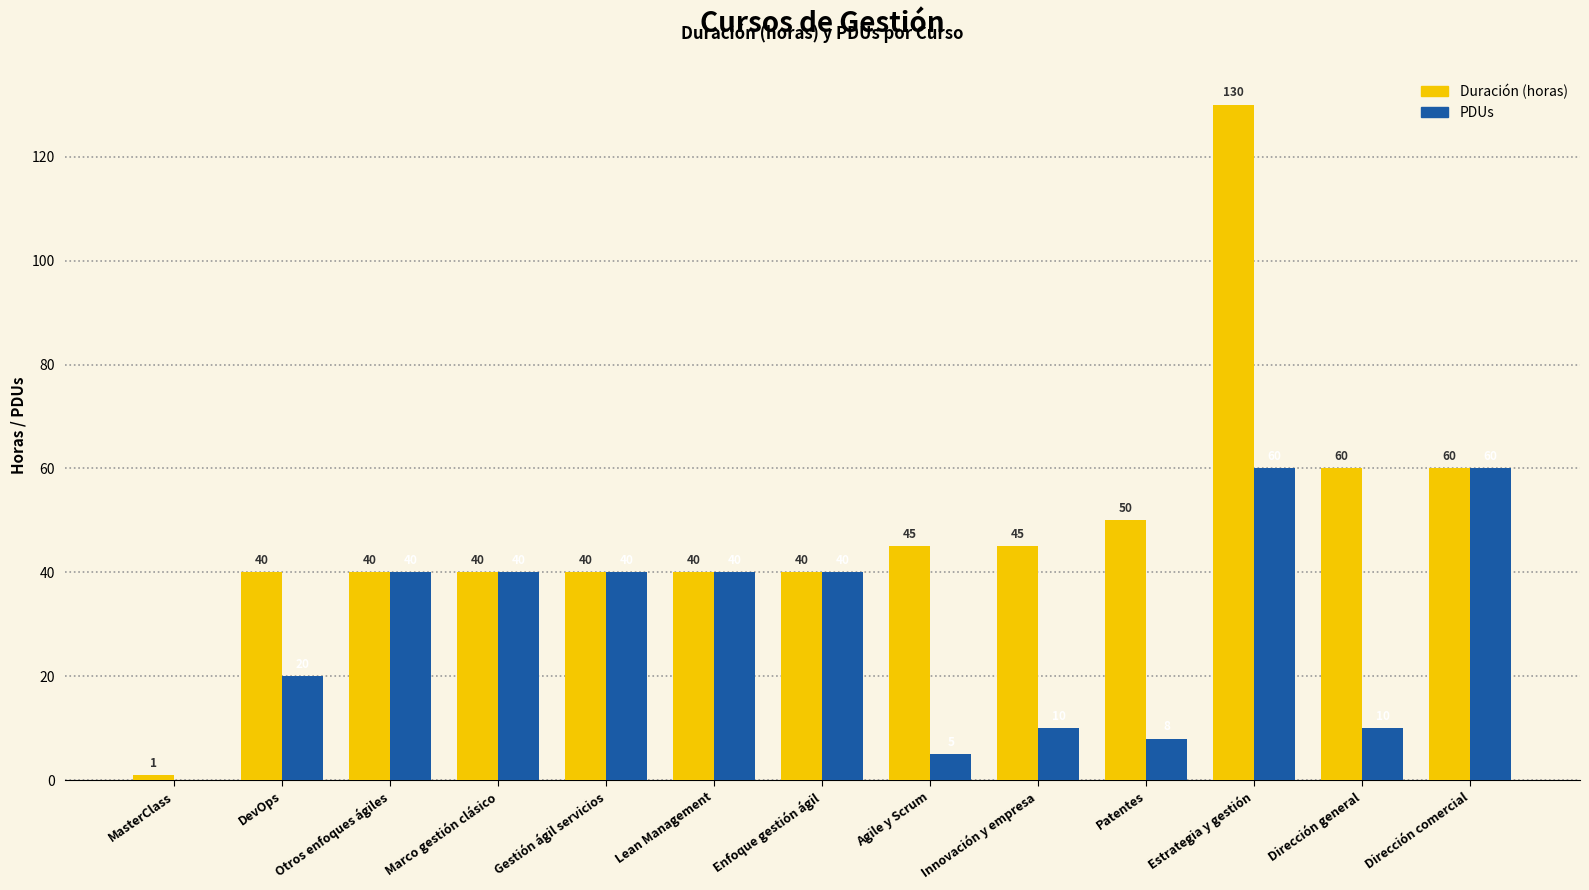

Does the chart contain stacked bars?

No